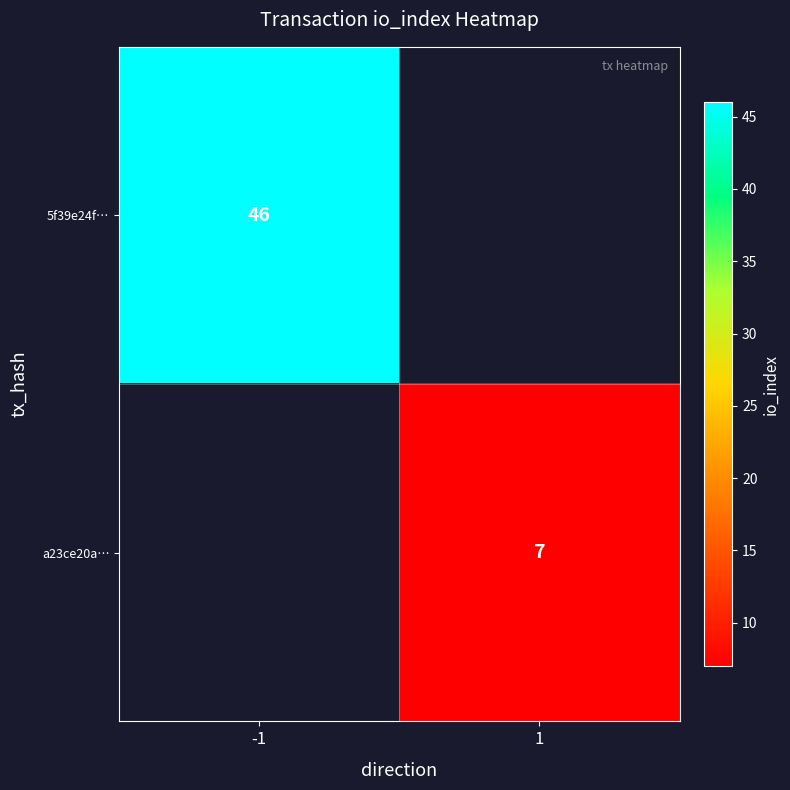

Is it true that 5f39e24f… equals 81 at -1?

False